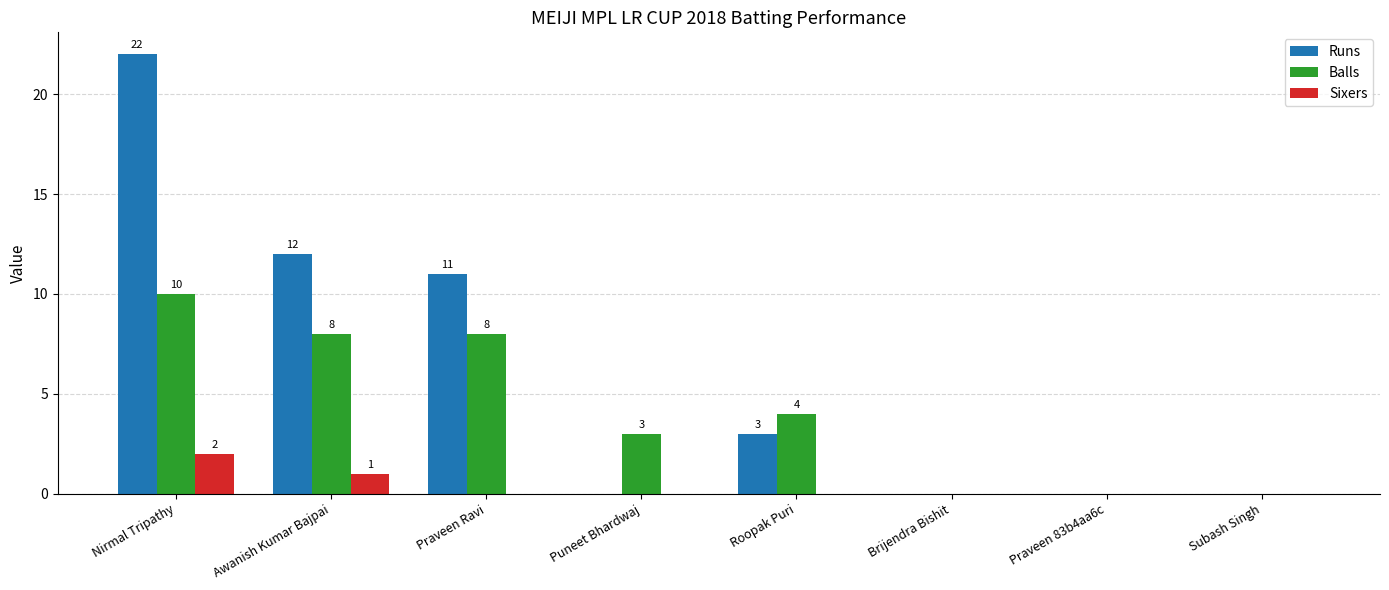

Does the chart contain stacked bars?

No